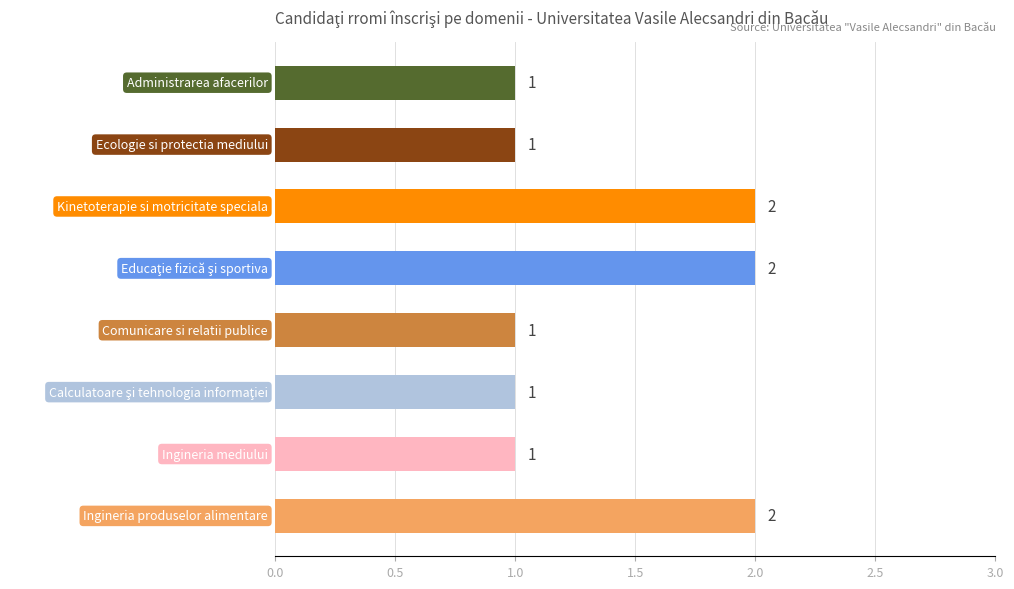

Approximately how many times larger is the value at Comunicare si relatii publice compared to Ecologie si protectia mediului?

1.0